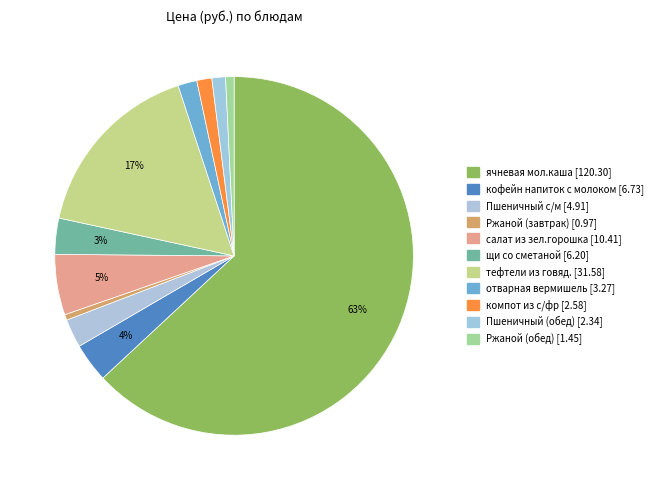

To the nearest percent, what is the difference between the largest and smallest slice percentages?

63%